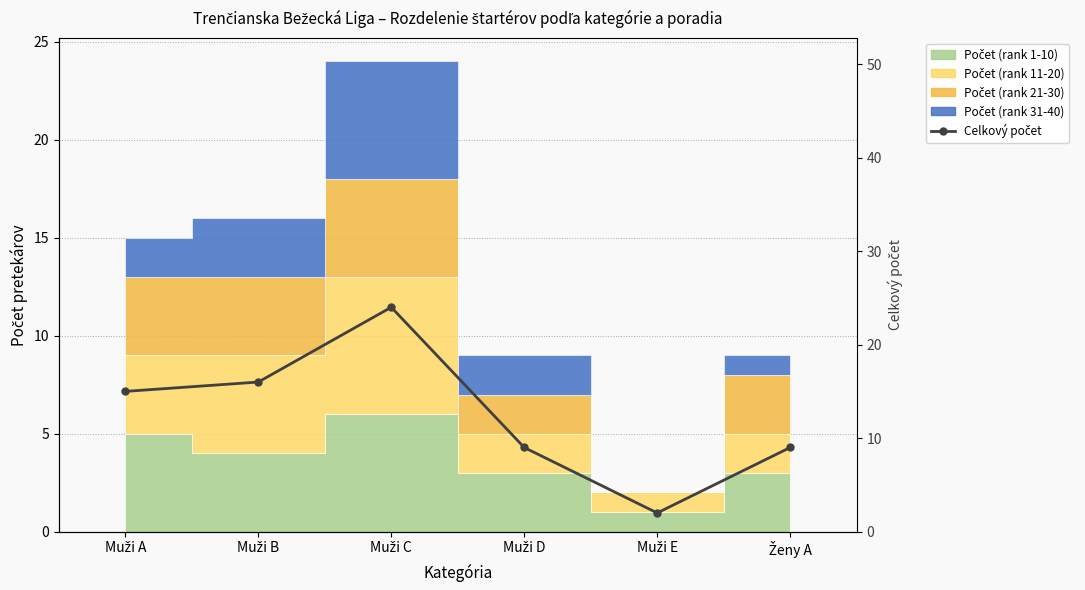

What value does the data have at Muži B, to the nearest 5?

15